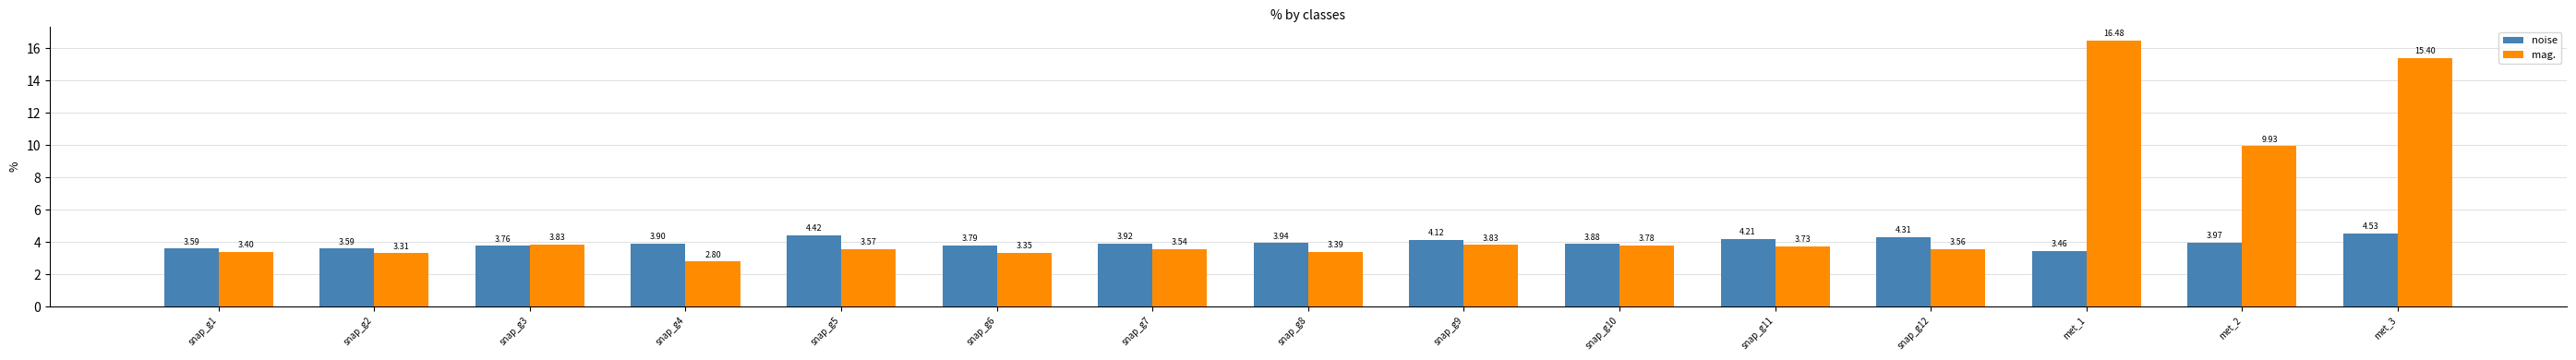

What is the difference between the maximum and minimum values in the noise series?

1.1